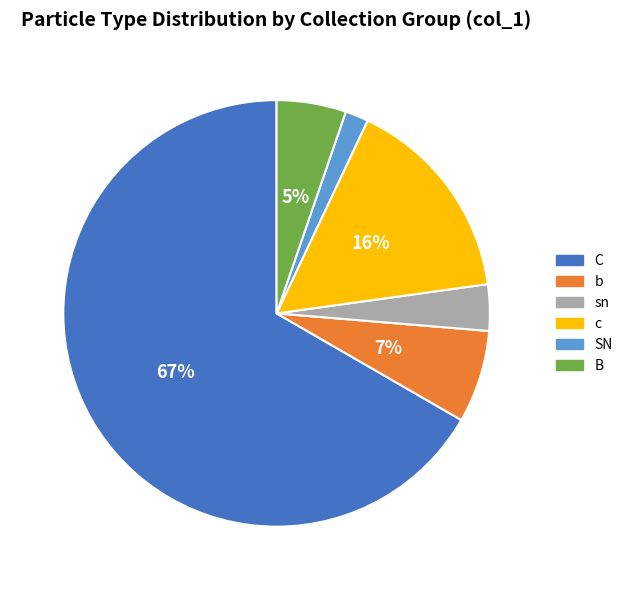

Which category has the smallest portion of the pie?

SN